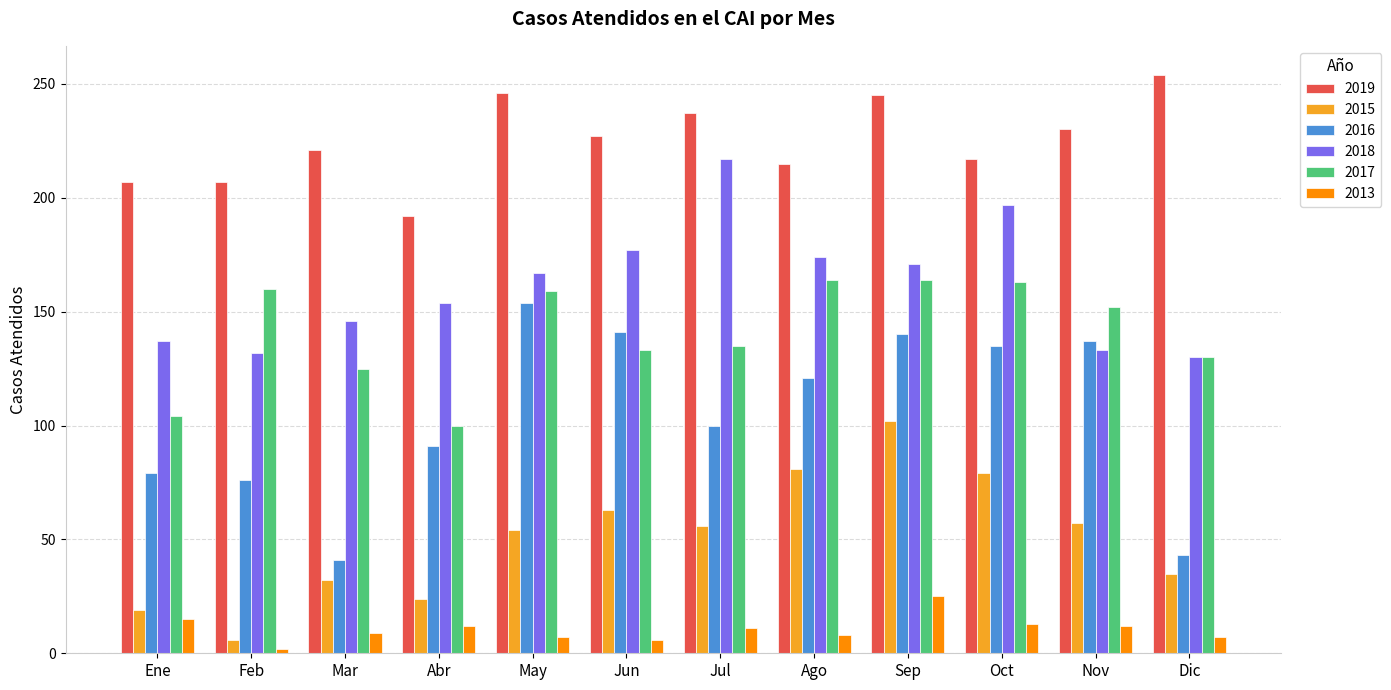

What are all the series names shown in the legend?

2019, 2015, 2016, 2018, 2017, 2013